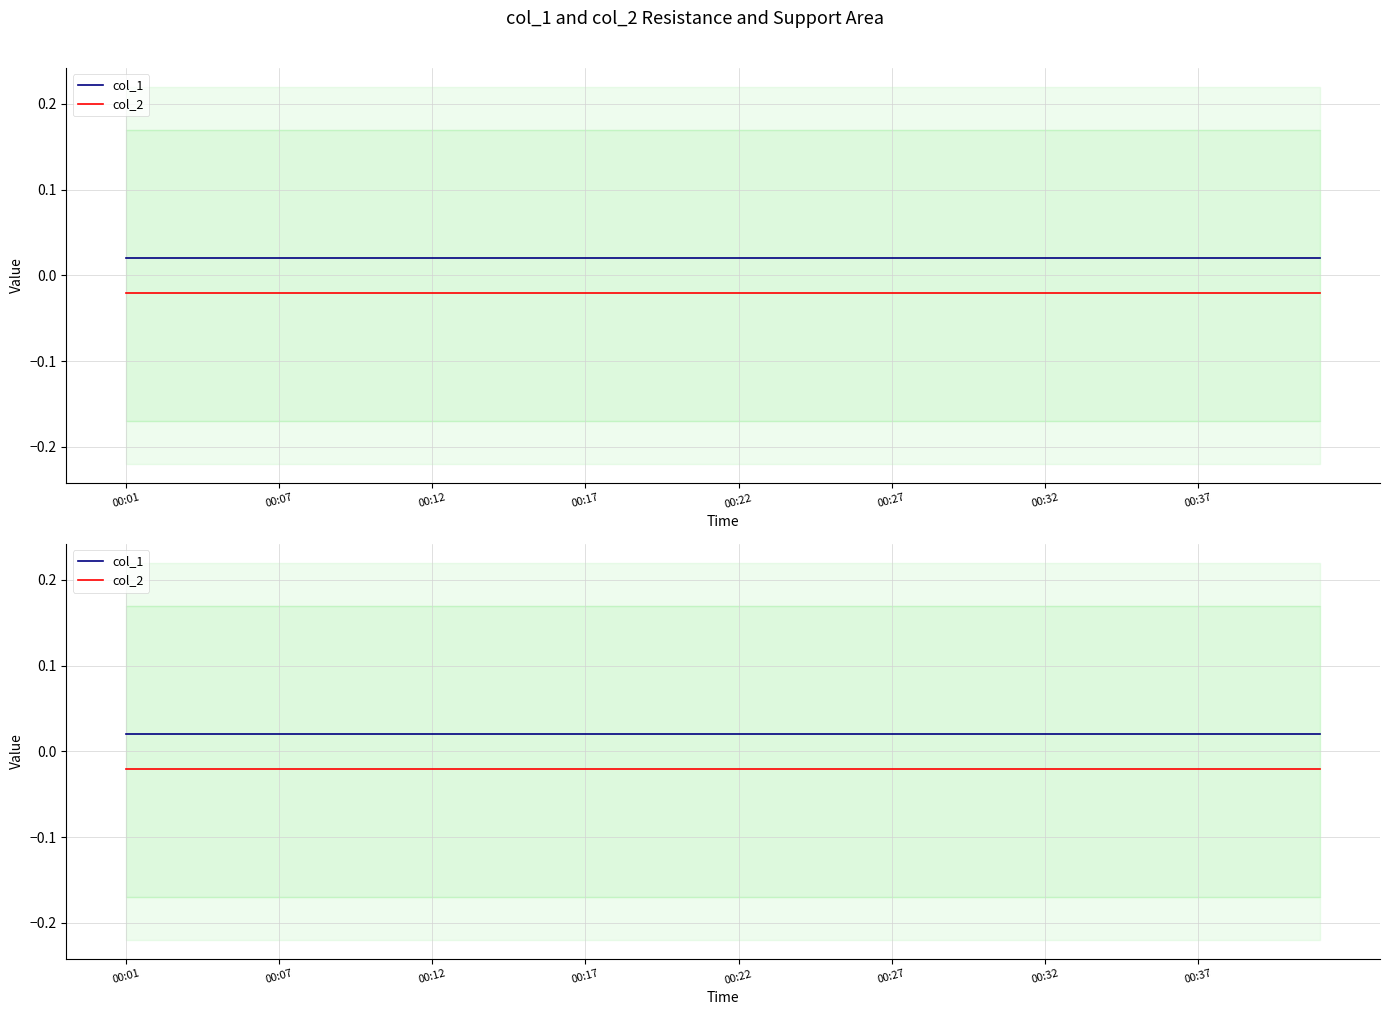

How many lines are shown in the chart?

2